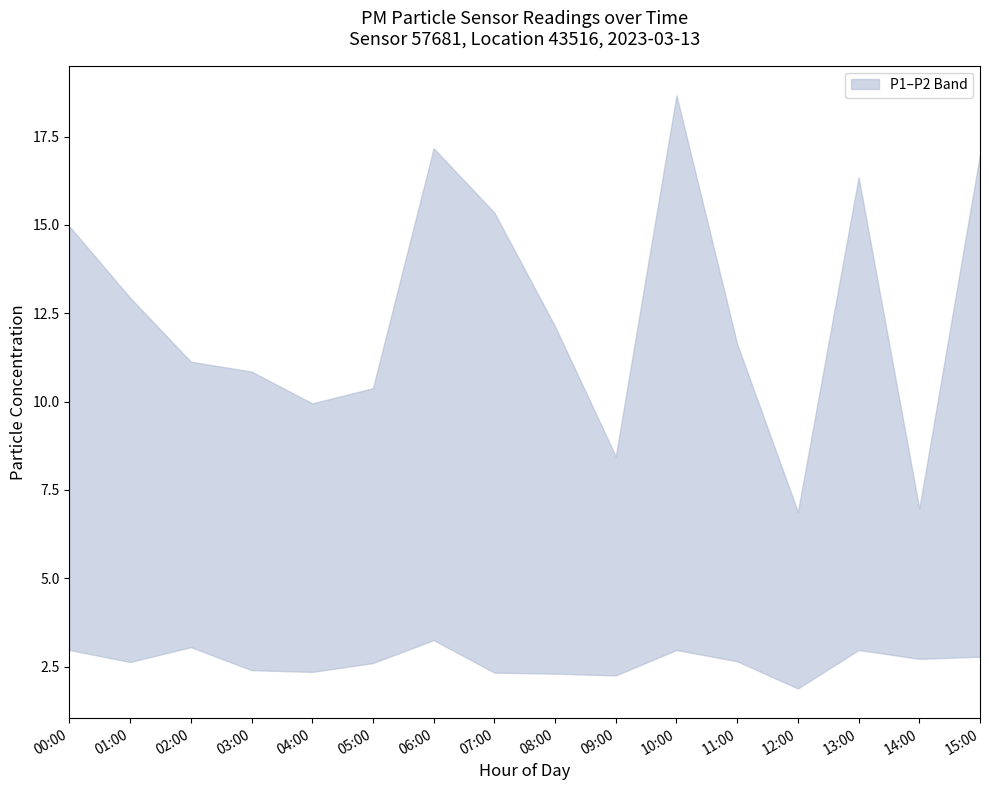

True or false: P1 and P2 cross at least once.

False